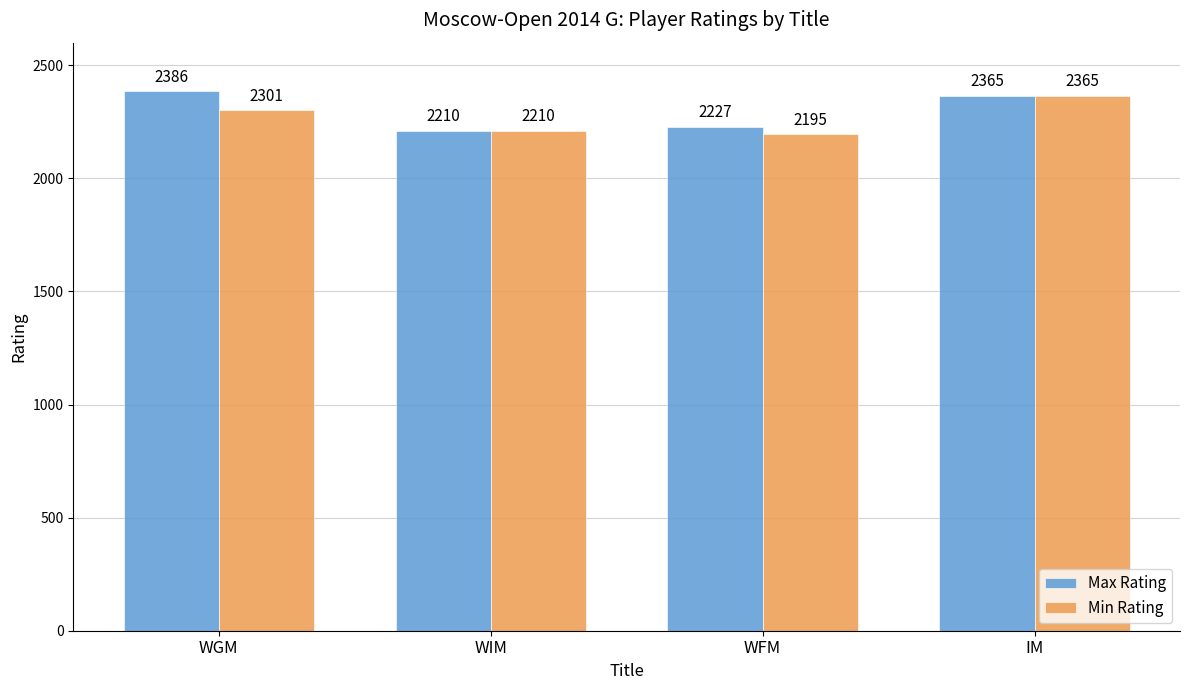

Rank the categories by Min Rating value from lowest to highest.

WFM, WIM, WGM, IM